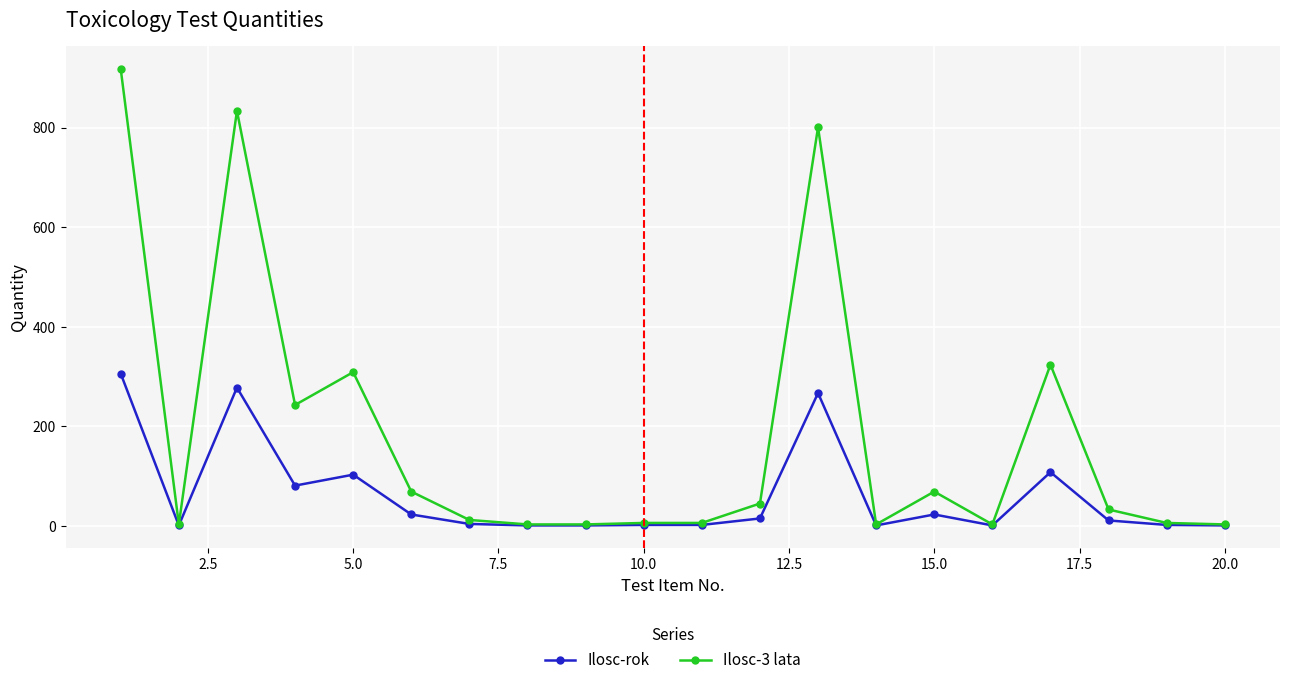

What is the smallest value displayed?

1